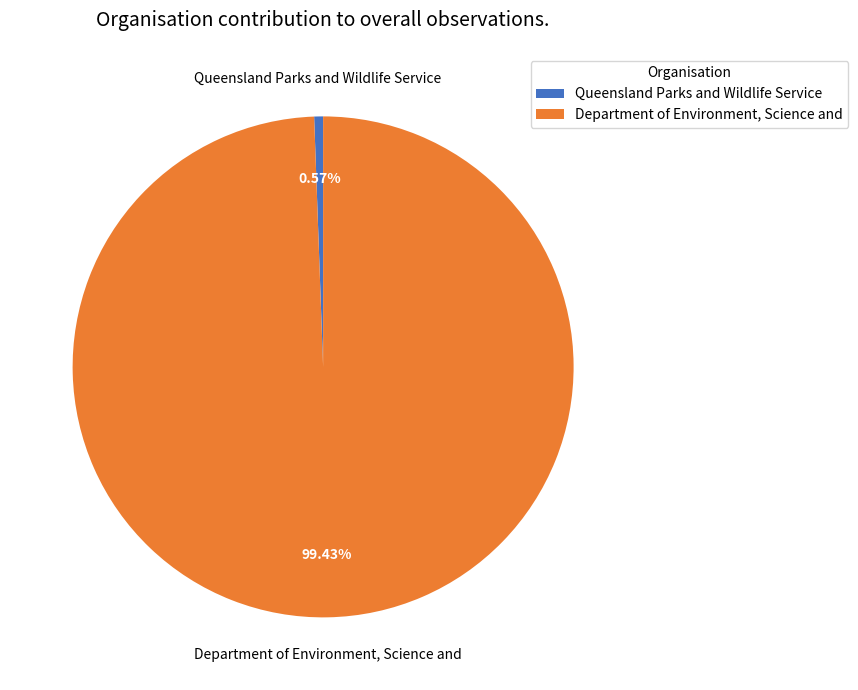

Does Department of Environment, Science and account for over 50% of the chart?

Yes